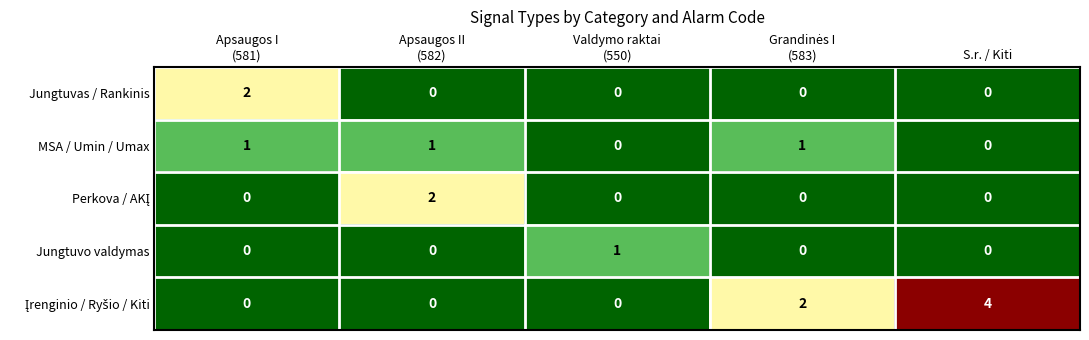

What is the maximum value shown in the chart?

4